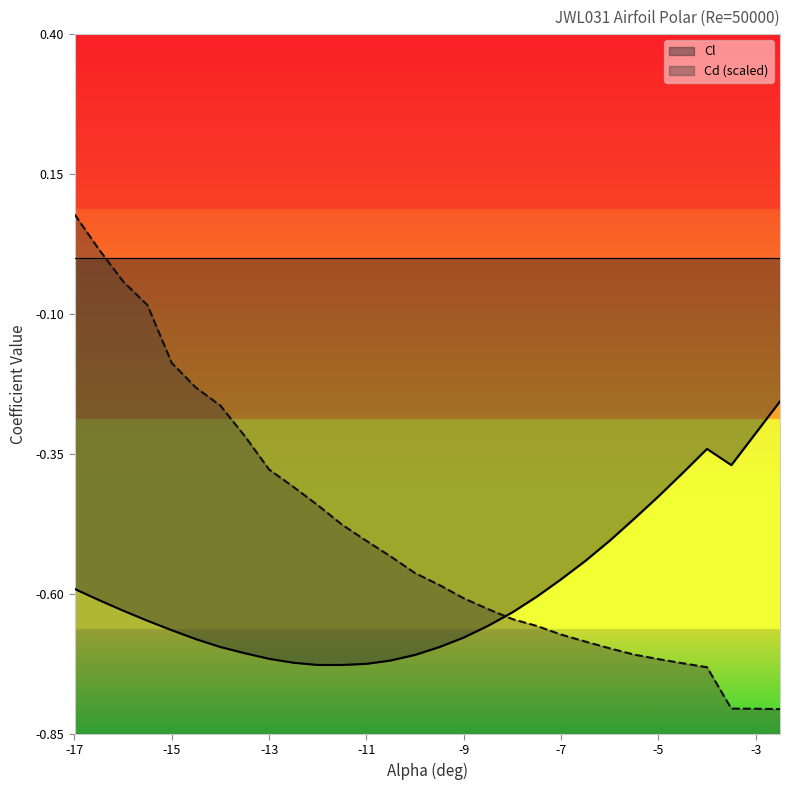

Which series has the largest range (max minus min)?

Cd